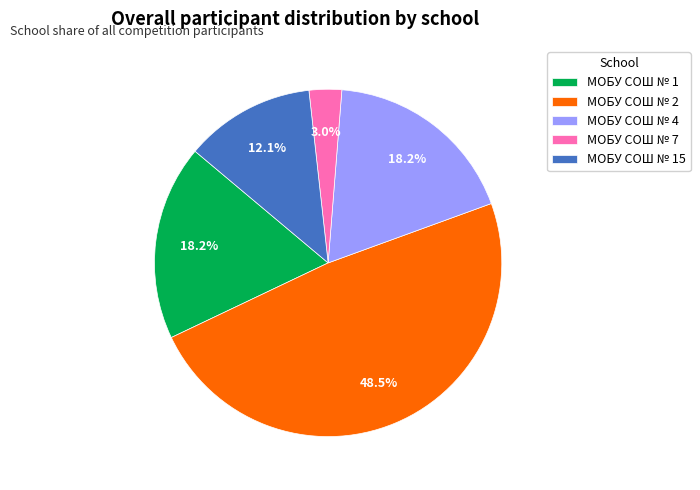

To the nearest percent, what is the average slice percentage?

20%